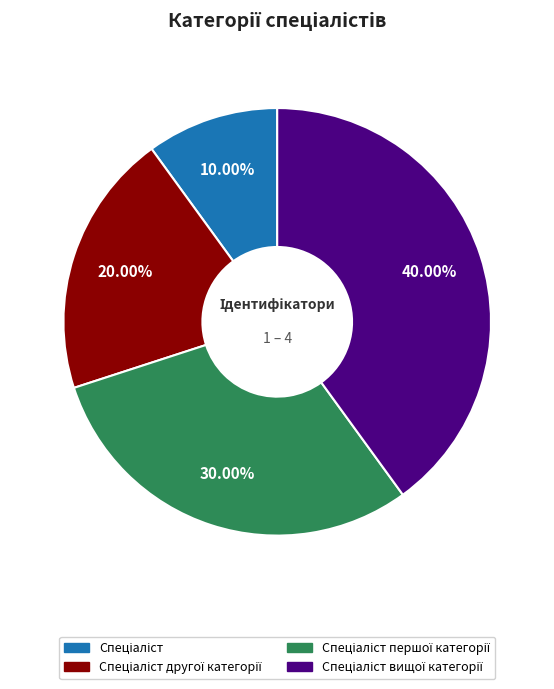

Is there any slice that represents more than half of the pie?

No